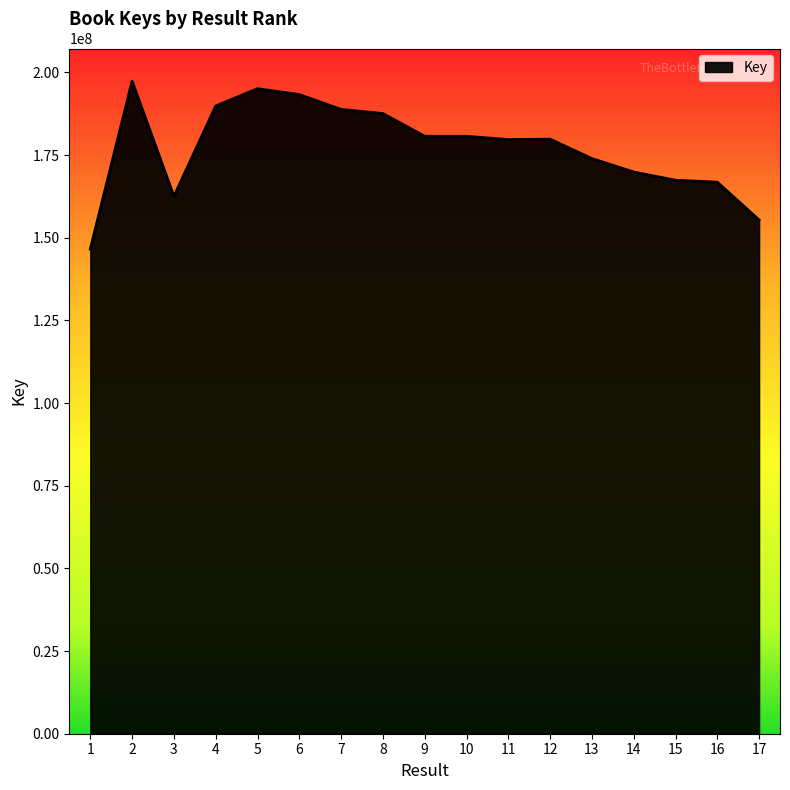

The chart shows a value of 62115223 at 2. True or false?

False